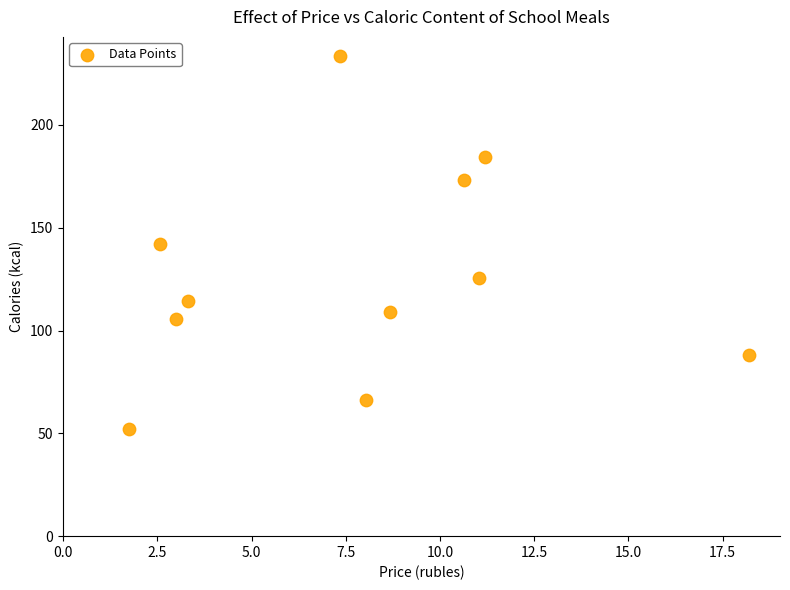

What is the average X value?

7.8